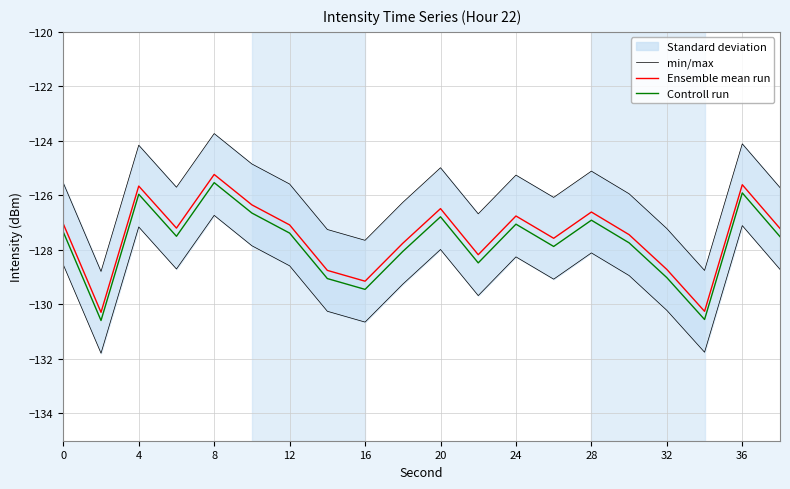

Is it true that Ensemble mean run equals -128.7 at 32?

True